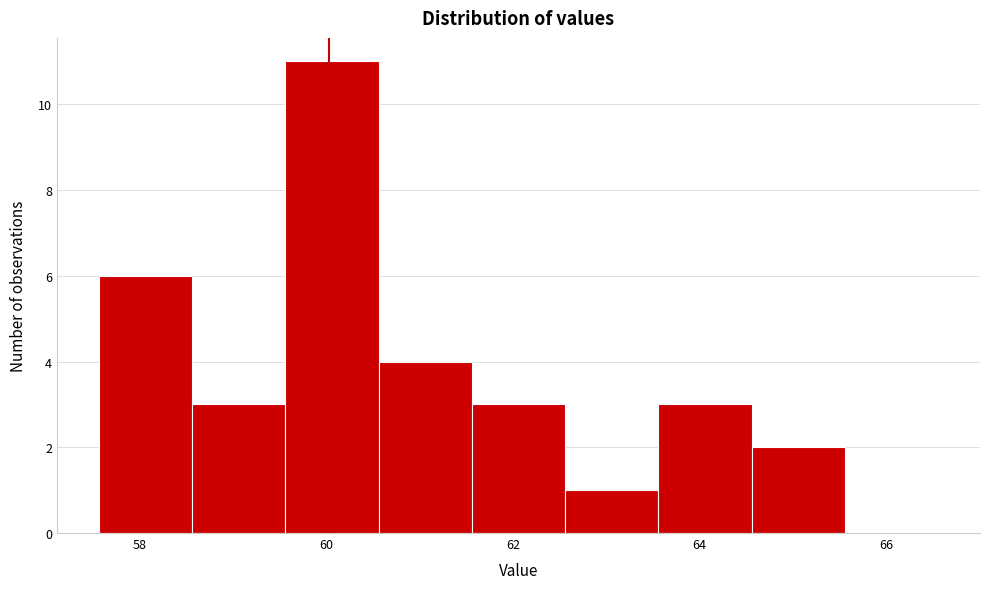

Reading left to right, list every bar in this chart as the range it spans on the x-axis followed by its height. Neither the bar edges nor the heights are printed on the chart, so give them approximately, as read against the axes.

57.56 to 58.56: 6
58.56 to 59.56: 3
59.56 to 60.56: 11
60.56 to 61.56: 4
61.56 to 62.56: 3
62.56 to 63.56: 1
63.56 to 64.56: 3
64.56 to 65.56: 2
65.56 to 66.56: 0